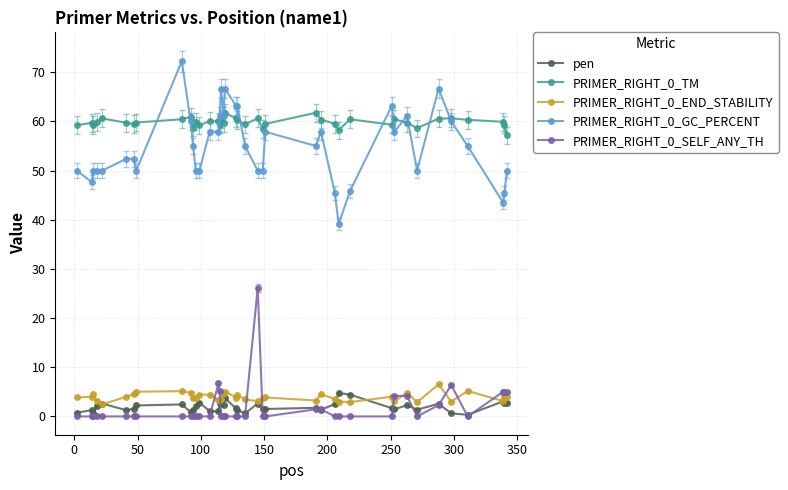

Which series has the largest total across all categories?

PRIMER_RIGHT_0_TM